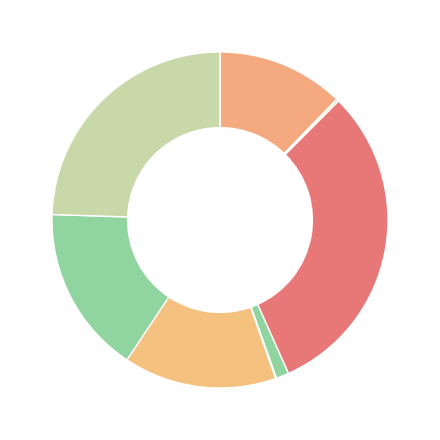

How many slices are in this pie chart?

9